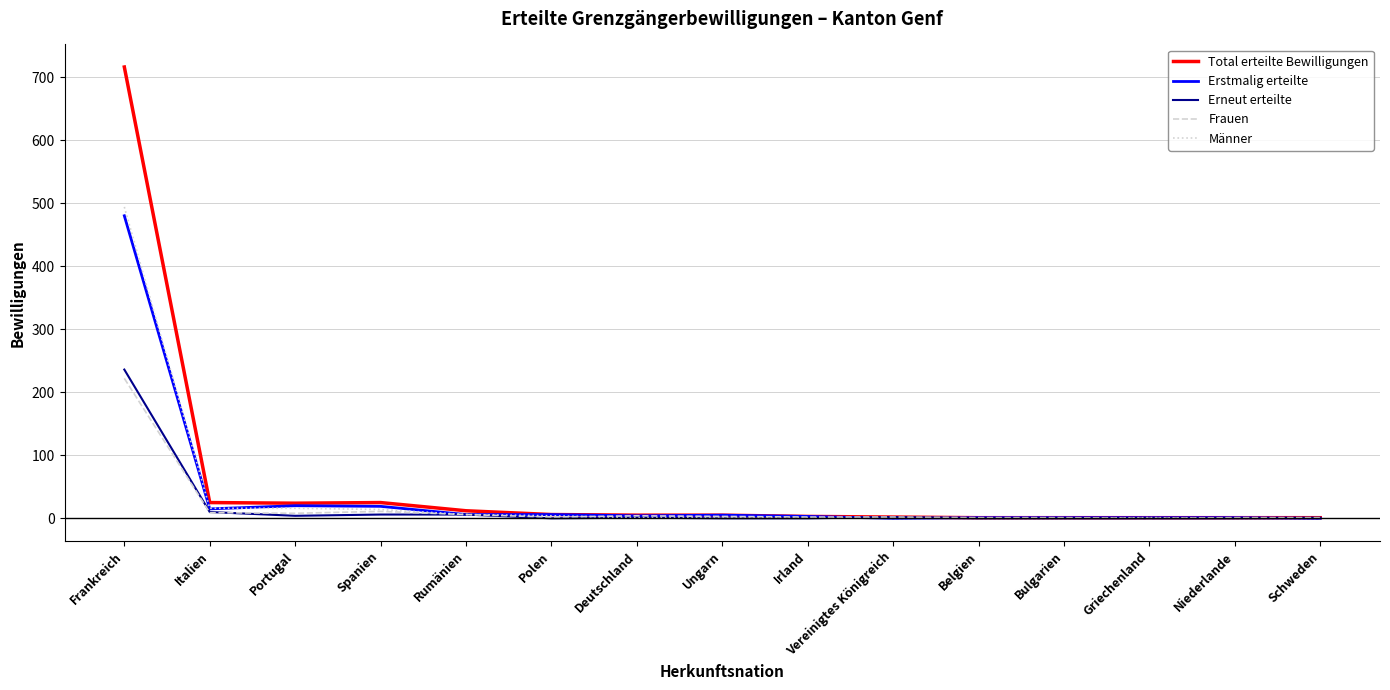

The Männer series shows 216 at Bulgarien. True or false?

False